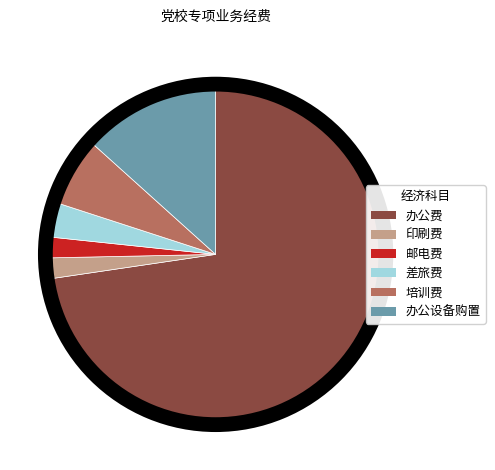

True or false: 培训费 accounts for 17% of the total.

False